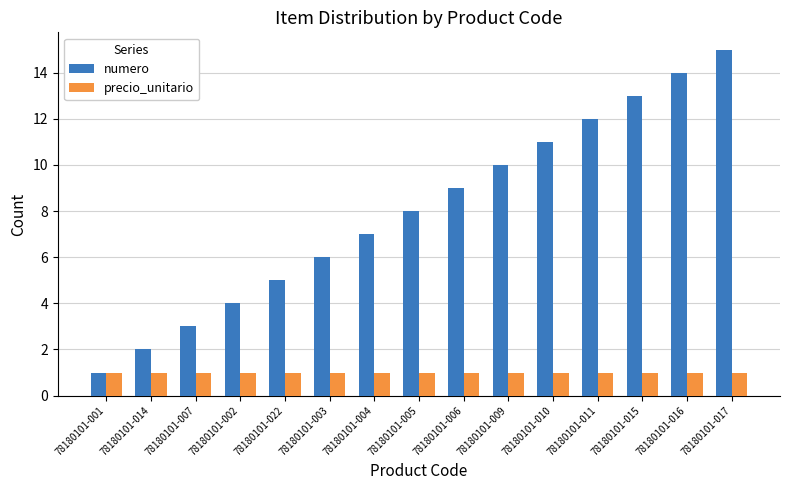

What are all the series names shown in the legend?

numero, precio_unitario